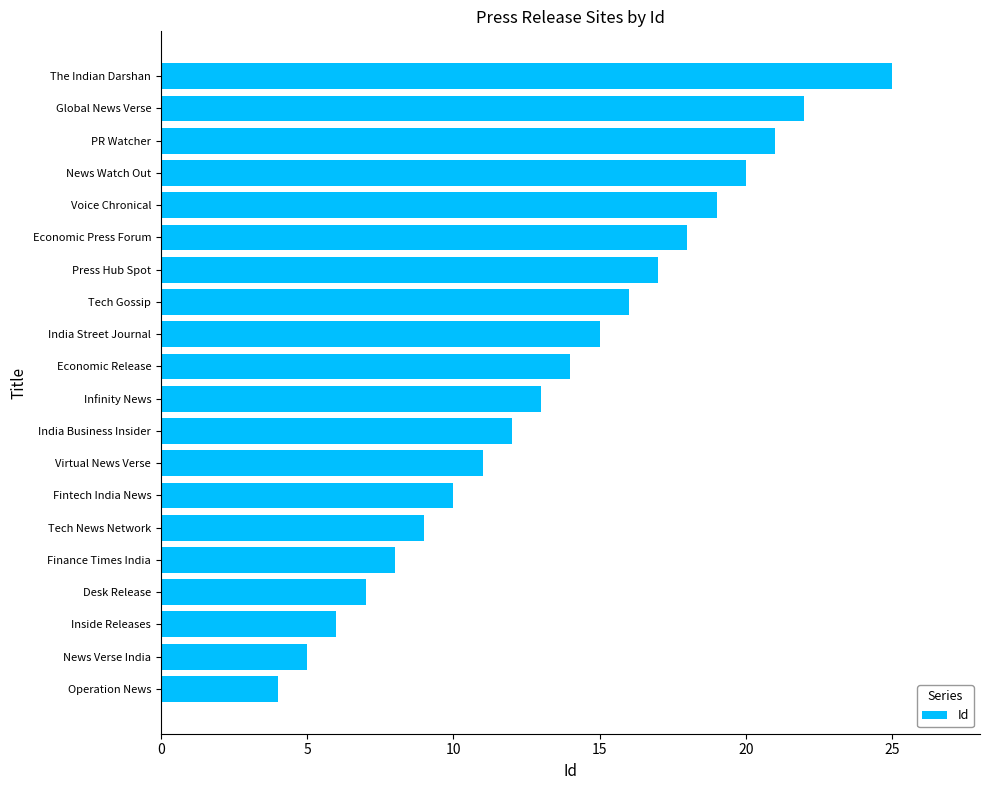

Where is the data nearest to the value 14?

Economic Release